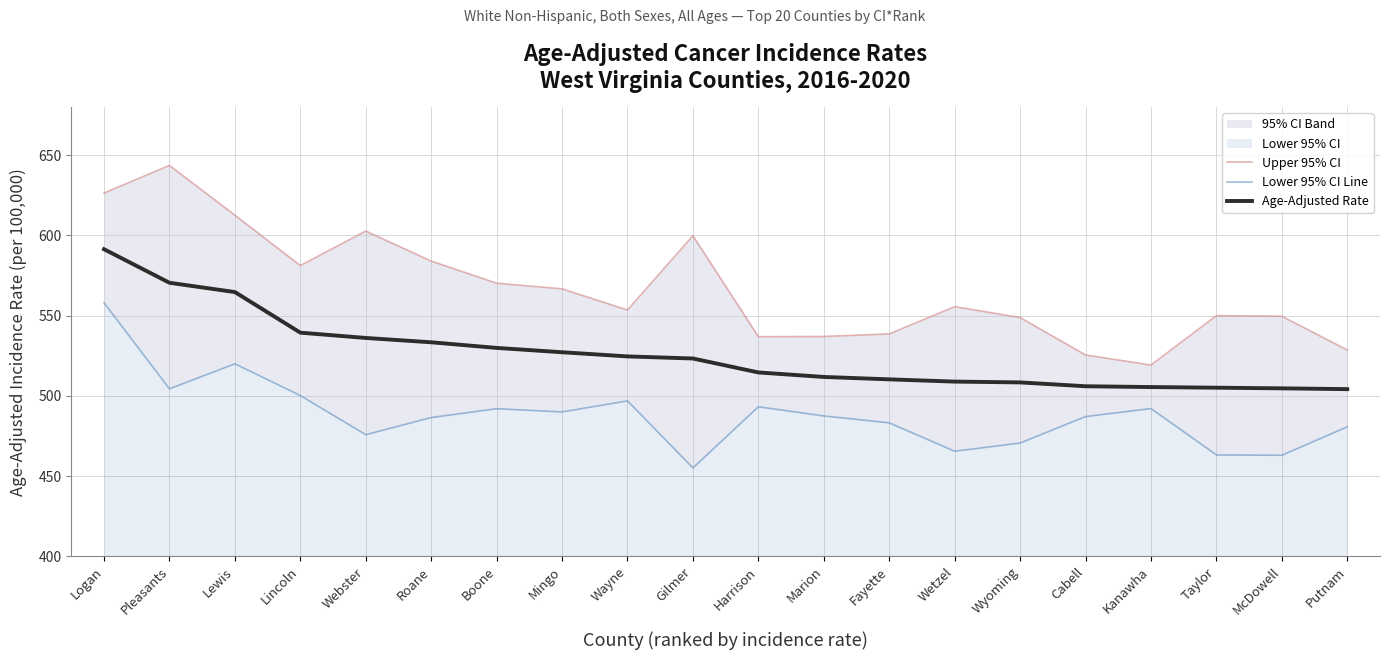

Which label corresponds to the smallest value in the chart?

Gilmer